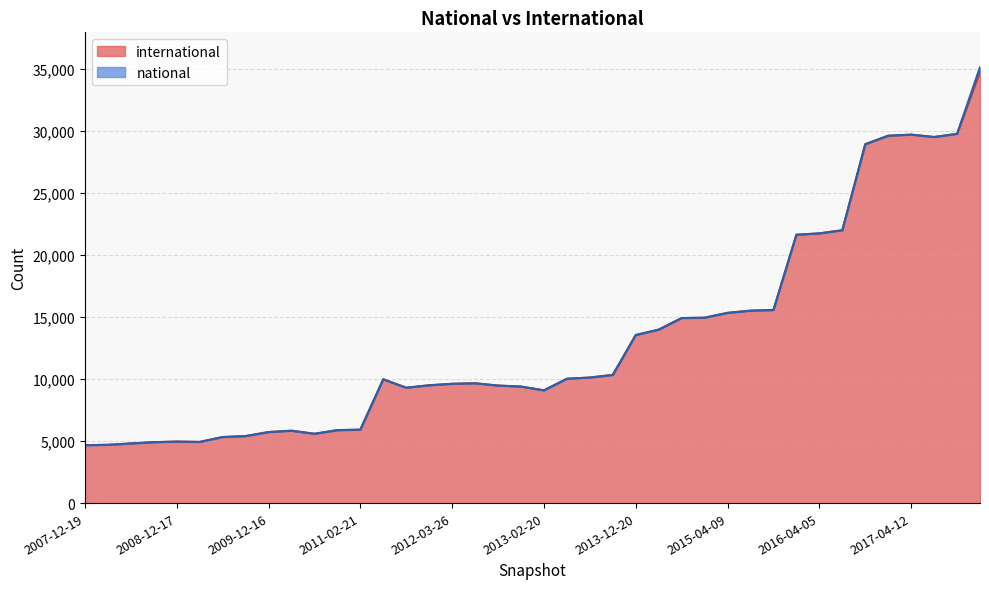

At which category does the data reach its first local peak?

2008-12-17